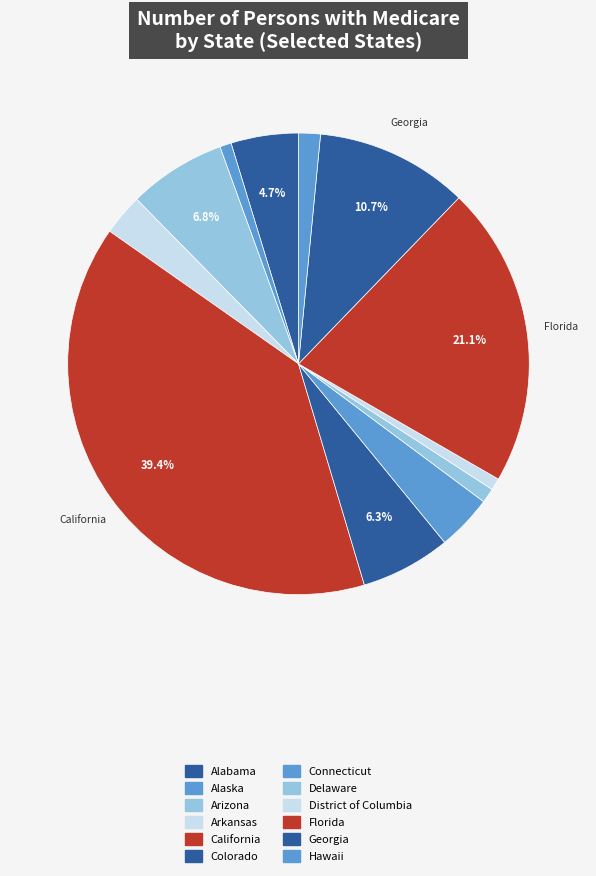

Count the number of slices in the pie.

12